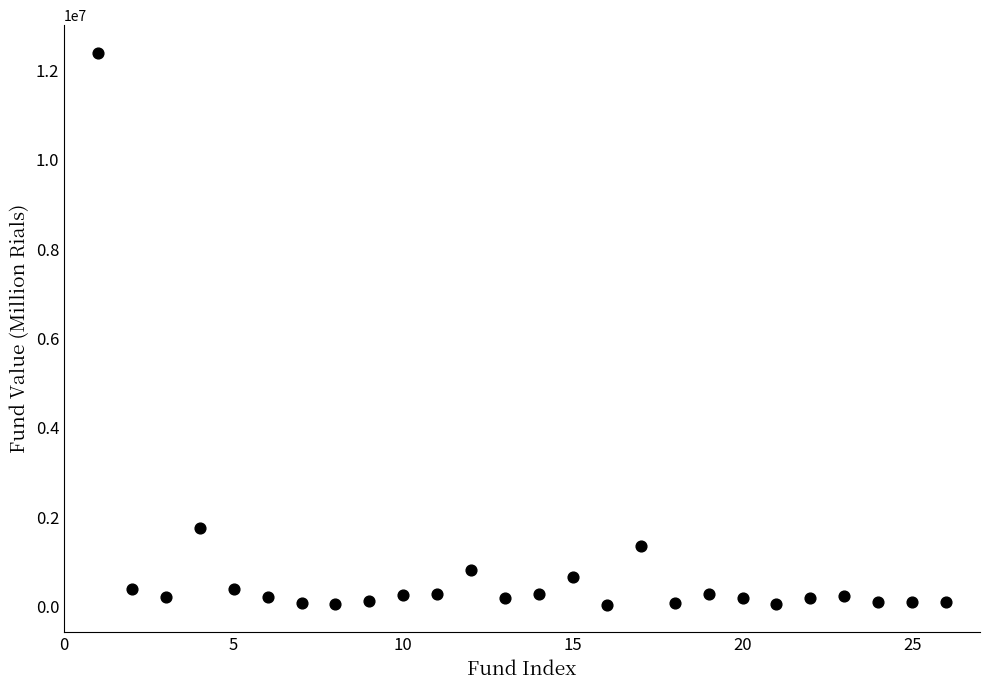

What Y value in the scatter plot is closest to 6216022?

1765205.7